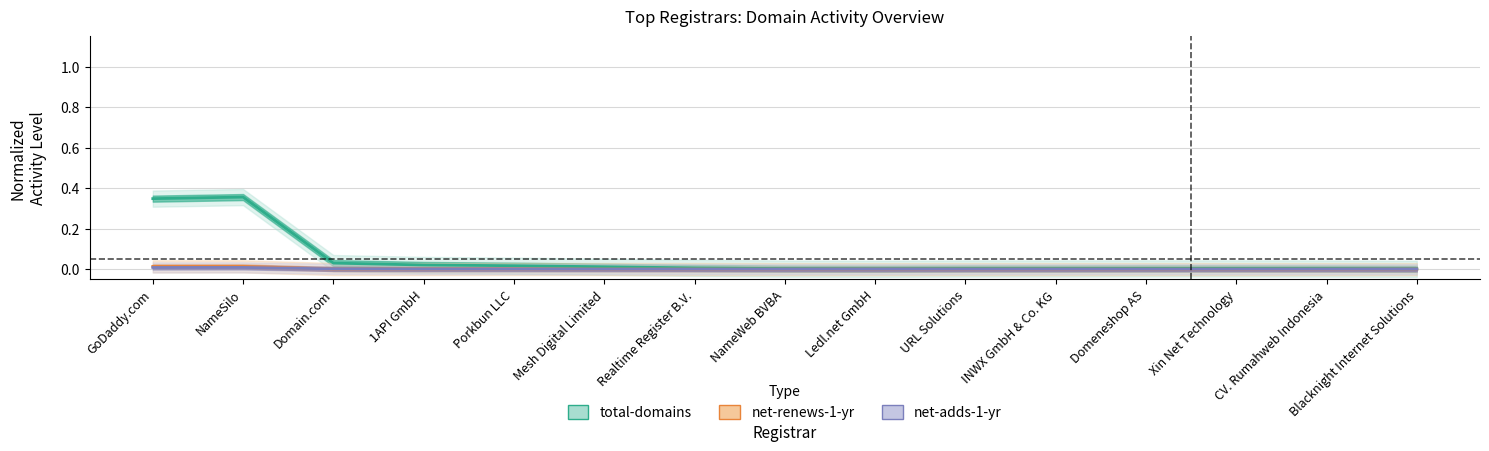

Count the number of data series in this chart.

3